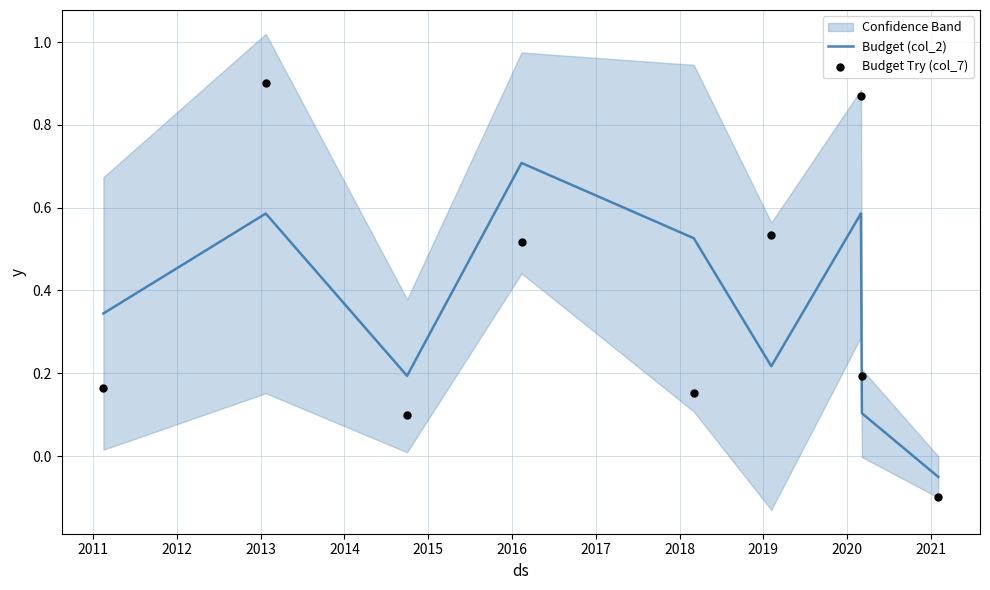

What are all the series names shown in the legend?

Budget (col_2), Budget Try (col_7)